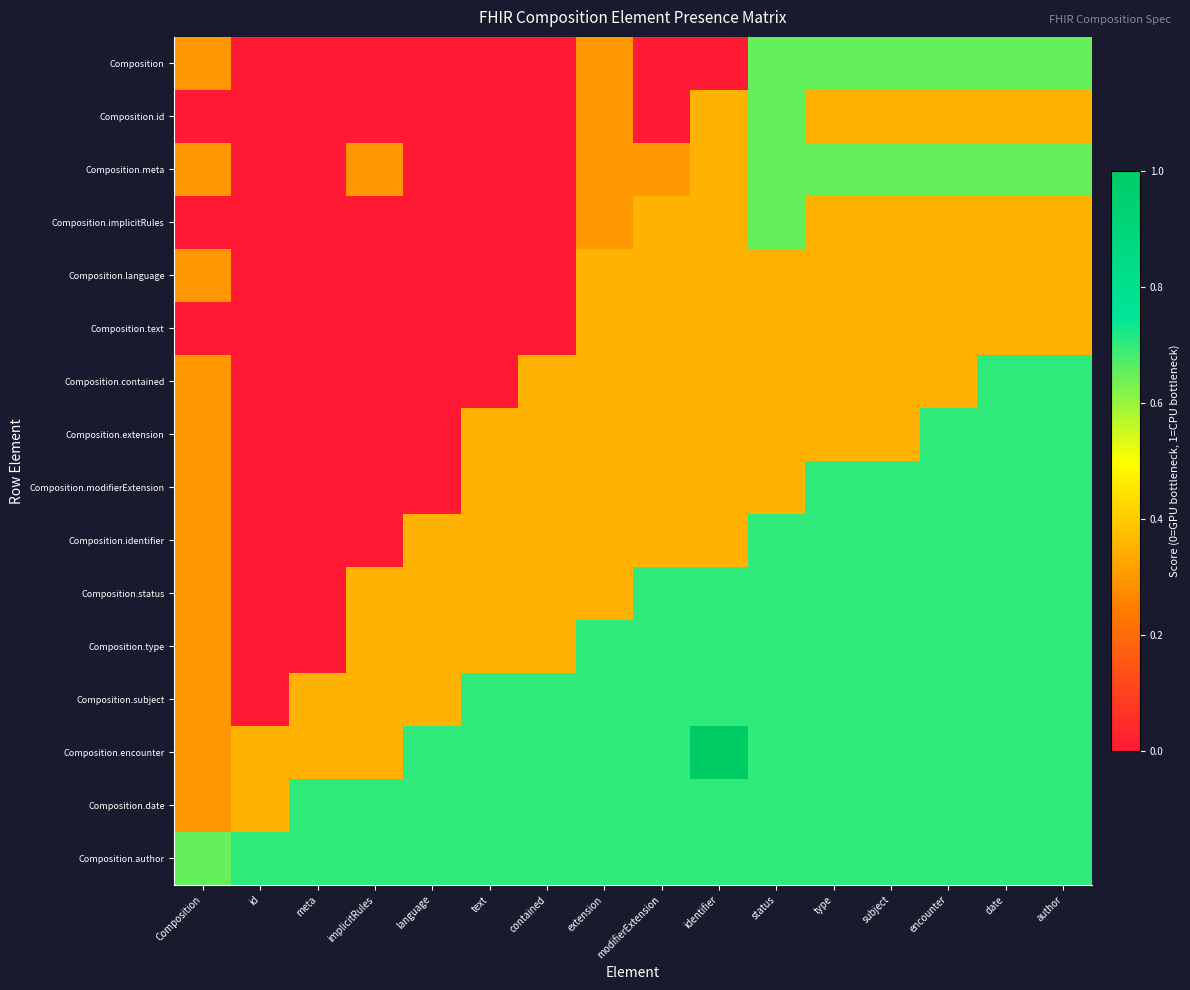

Rank the series at meta from highest to lowest value.

Composition.date, Composition.author, Composition.subject, Composition.encounter, Composition, Composition.id, Composition.meta, Composition.implicitRules, Composition.language, Composition.text, Composition.contained, Composition.extension, Composition.modifierExtension, Composition.identifier, Composition.status, Composition.type